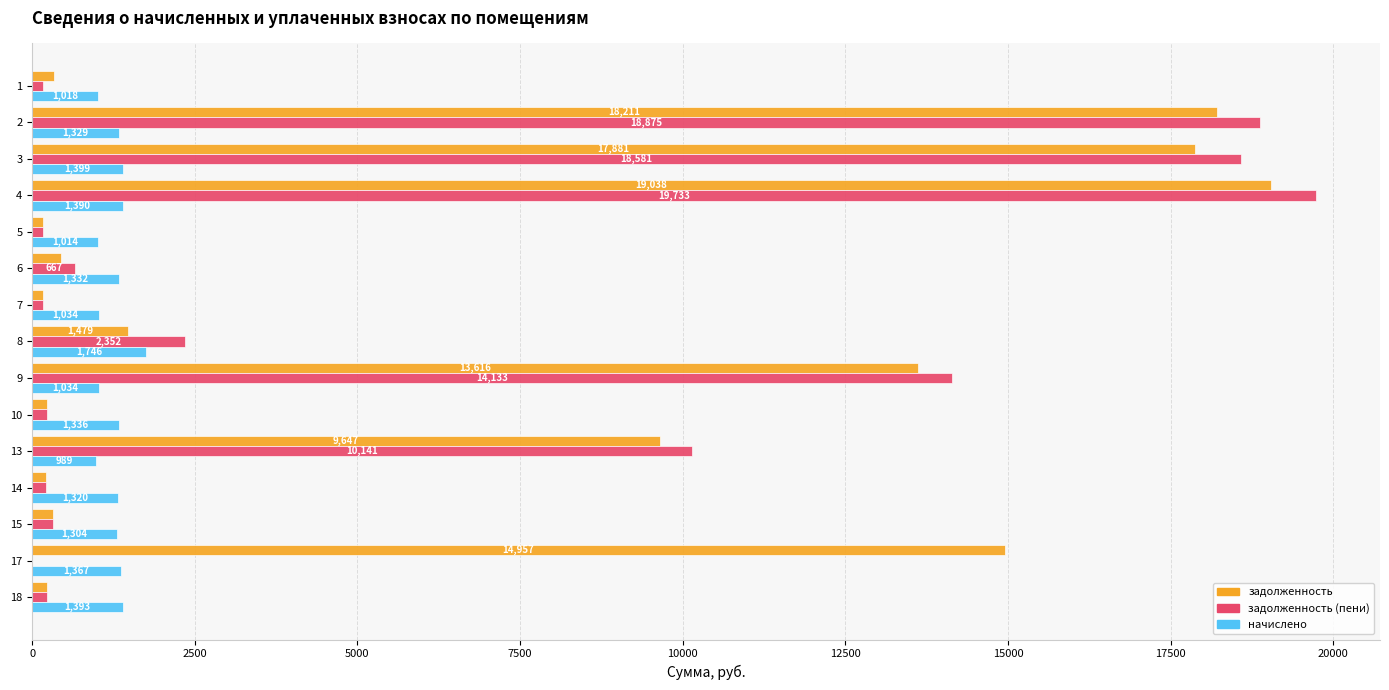

What is the sum of all задолженность (пени) values?

85992.0